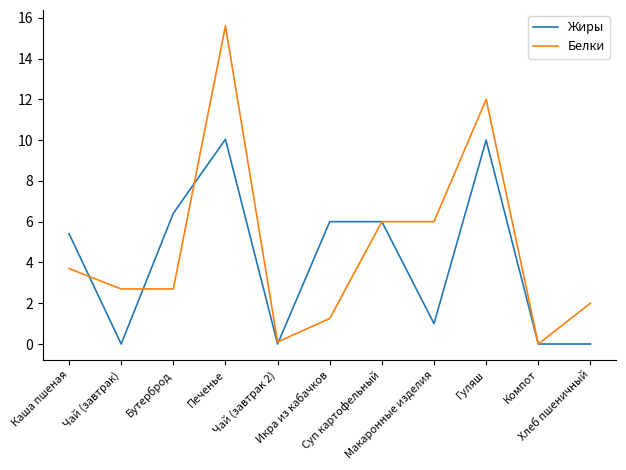

Which series has the largest range (max minus min)?

Белки